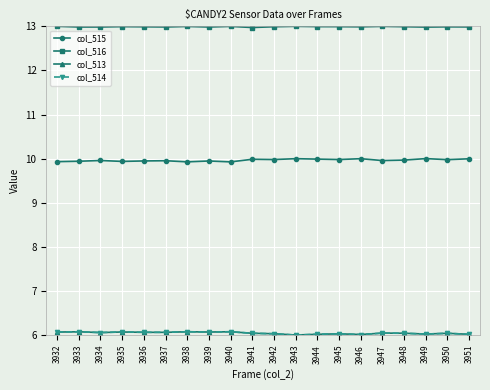

What is the maximum value for col_513?

6.1